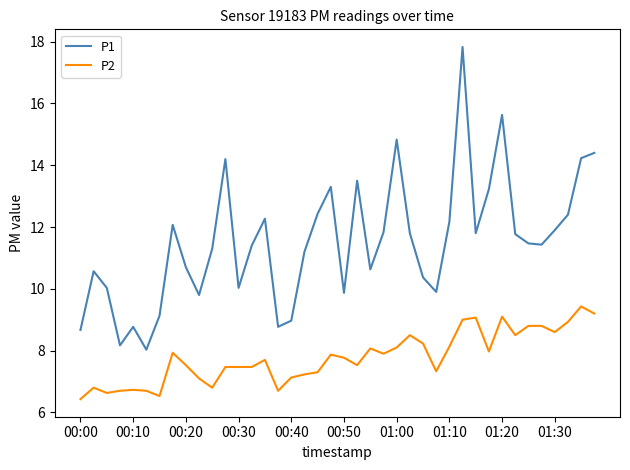

How many values in the P2 series exceed 7?

31